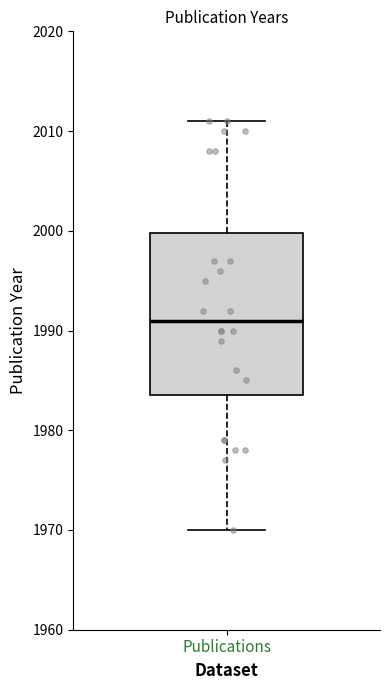

Read this box plot against the y-axis: the position of the median line, the range covered by the box, and the ends of both whiskers. The values are not printed on the chart, so give them approximately, as read against the axis.

median 1991, box 1984 to 2000, whiskers 1970 to 2011